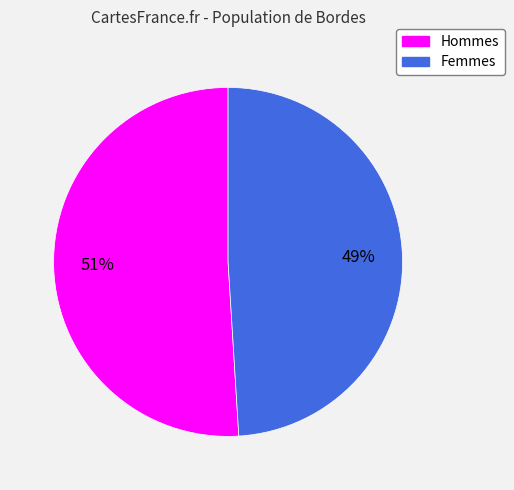

Which category accounts for the majority?

Hommes